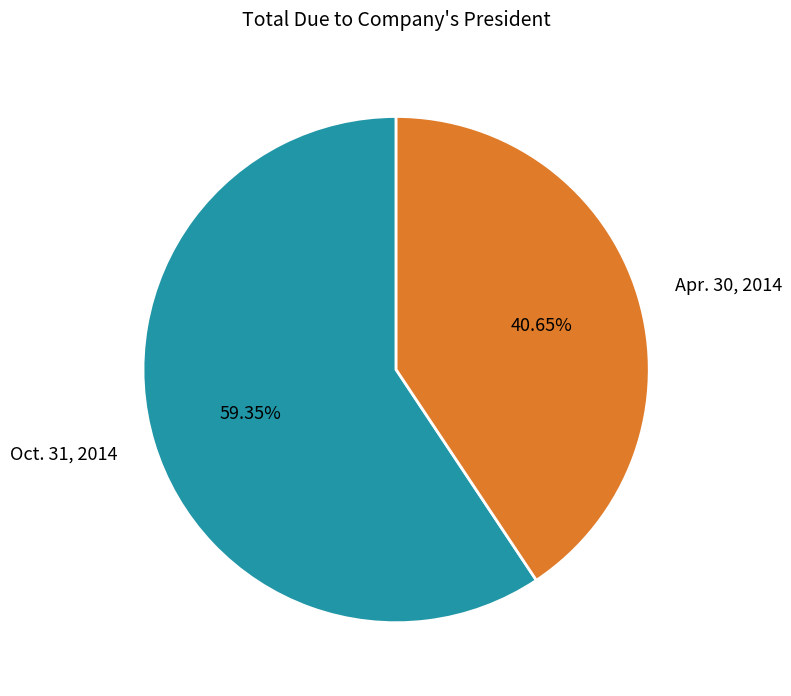

What is the majority slice?

Oct. 31, 2014